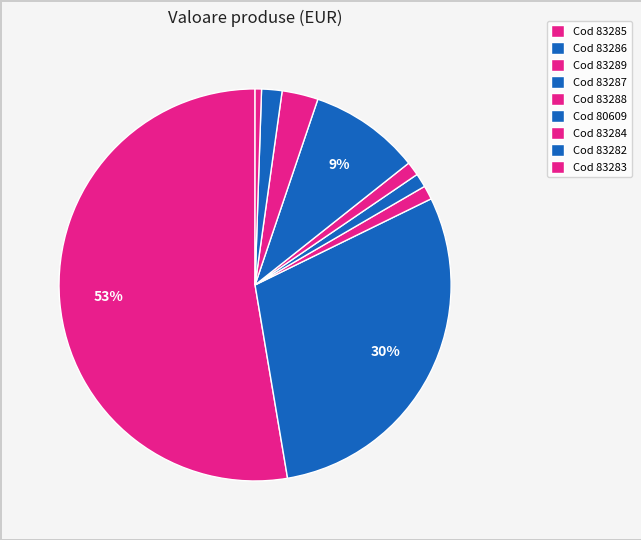

To the nearest percent, what is the difference between the largest and smallest slice percentages?

52%